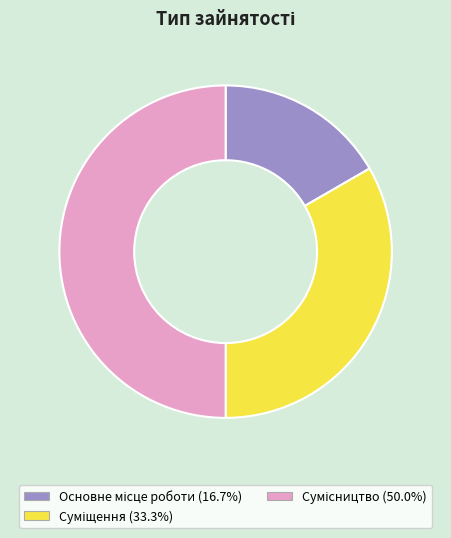

What is the change in value from Основне місце роботи to Суміщення?

+1